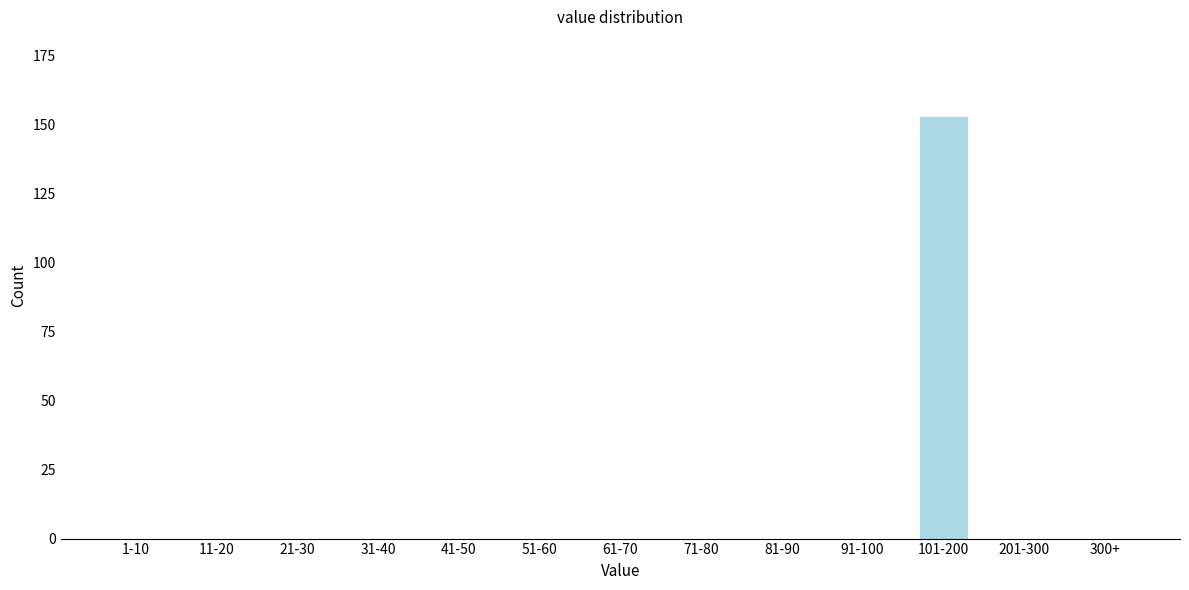

Reading right to left, what are all the values shown in this chart?

300+=0	201-300=0	101-200=153	91-100=0	81-90=0	71-80=0	61-70=0	51-60=0	41-50=0	31-40=0	21-30=0	11-20=0	1-10=0